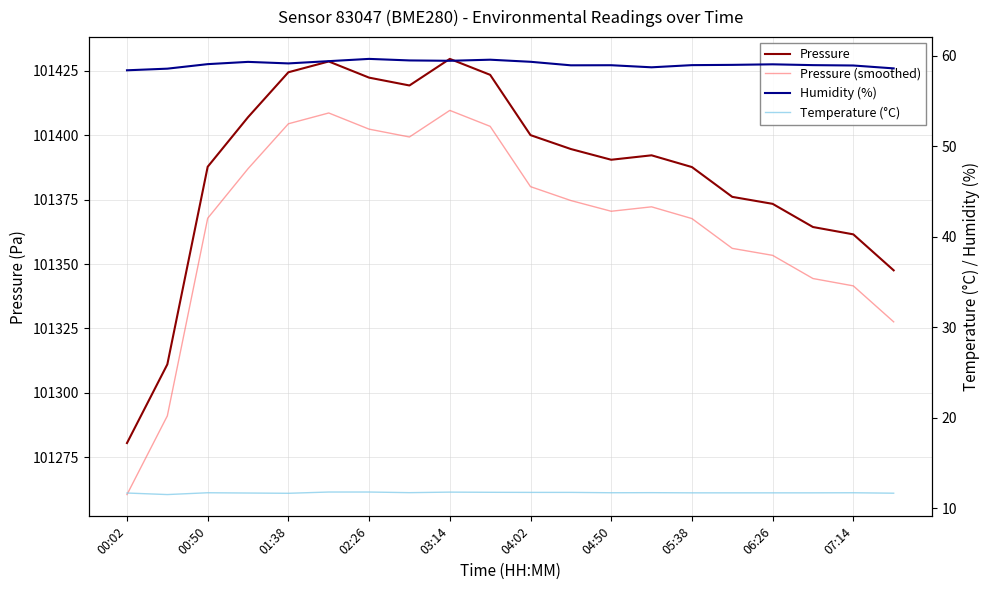

True or false: Humidity (%) and Temperature (°C) intersect in this chart.

False